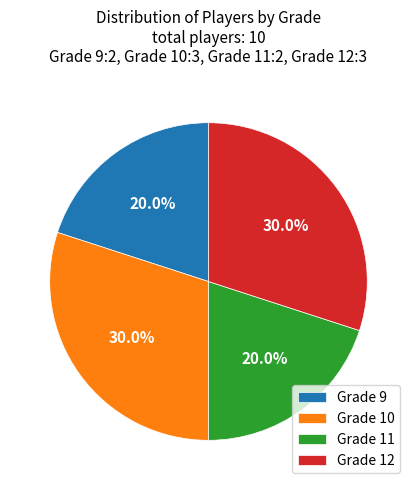

Is there any slice that represents more than half of the pie?

No